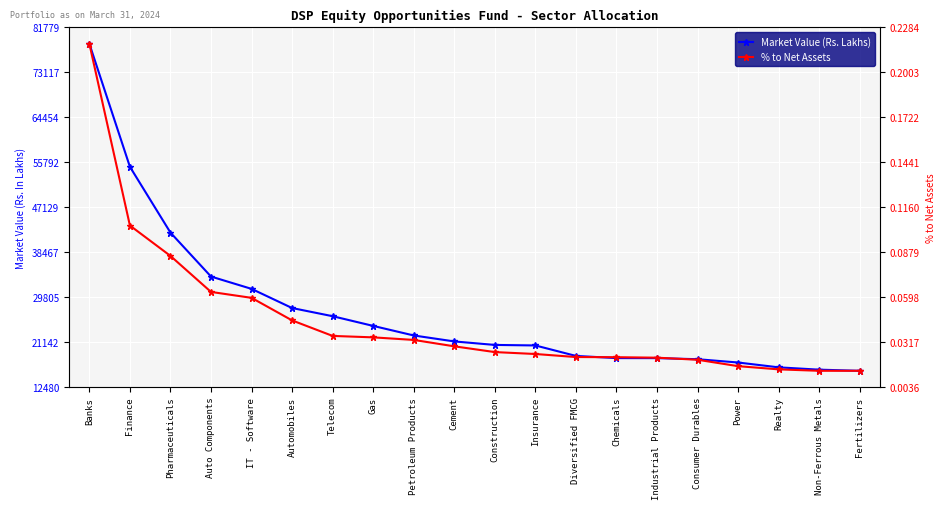

What is the label of the 9th point from the right?

Insurance